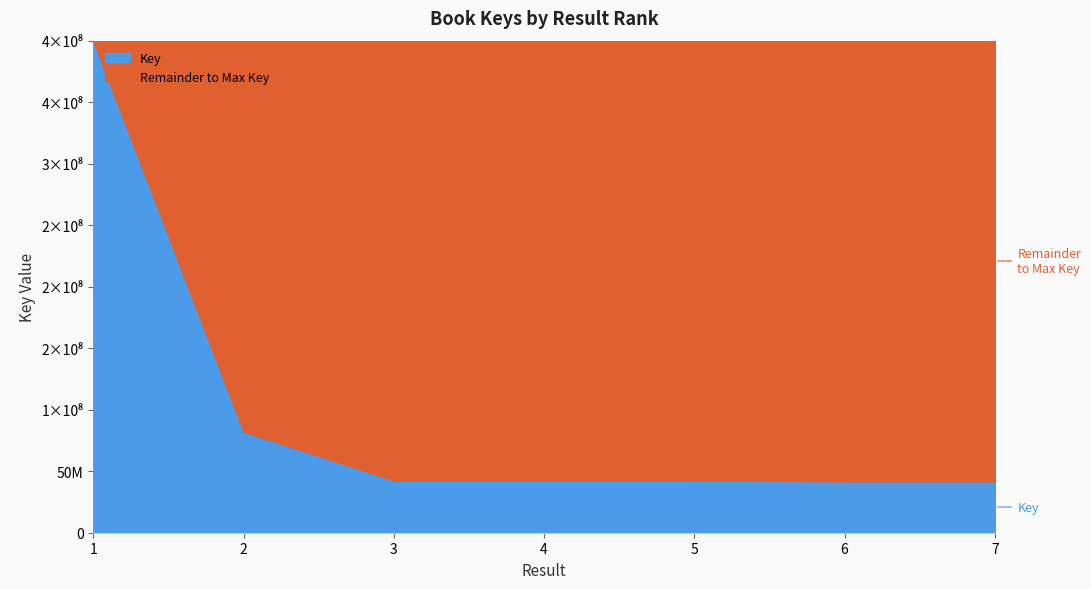

At which category does the chart reach its minimum across all series?

6